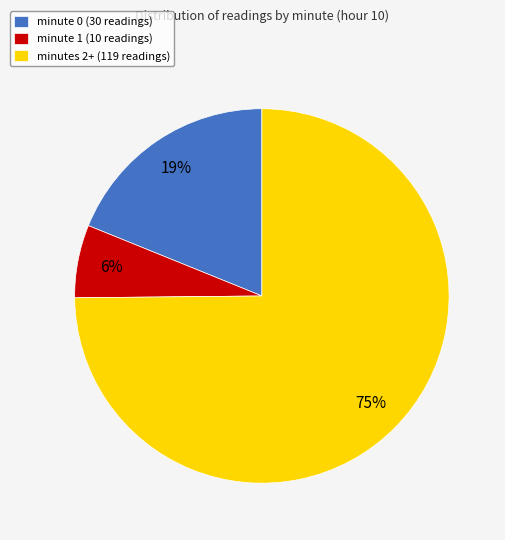

What is the largest slice in the pie chart?

minutes 2+ (119 readings)